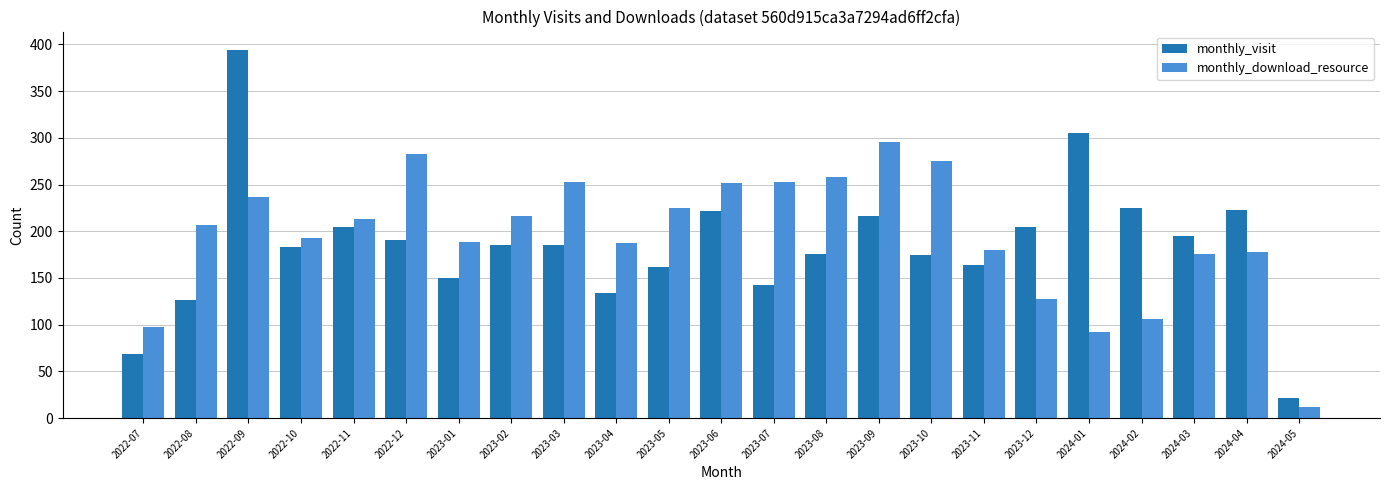

What is the label of the 8th bar from the left?

2023-02